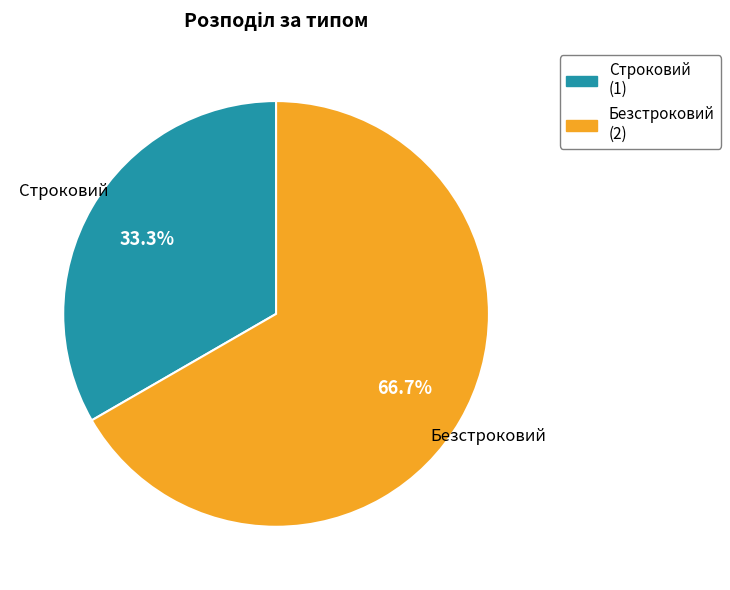

To the nearest percent, what is the combined percentage of Безстроковий and Строковий?

100%